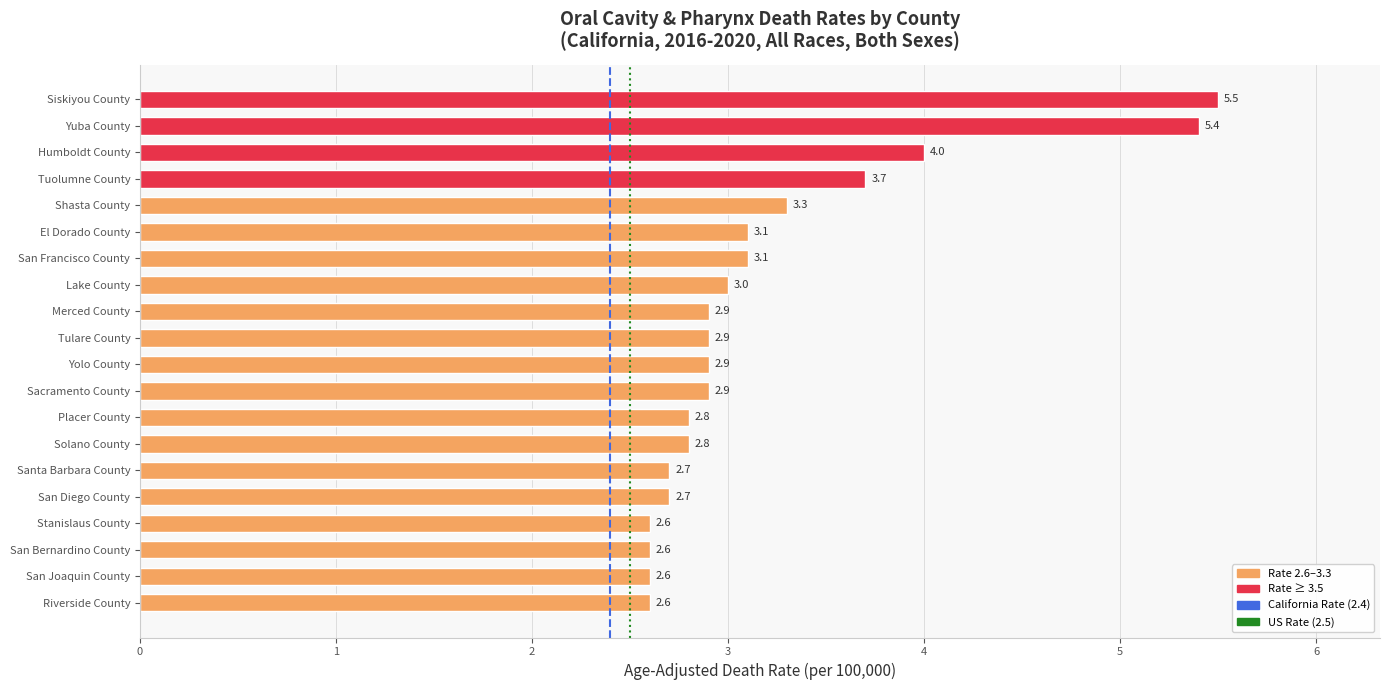

True or false: the data shows 1.8 at Solano County.

False